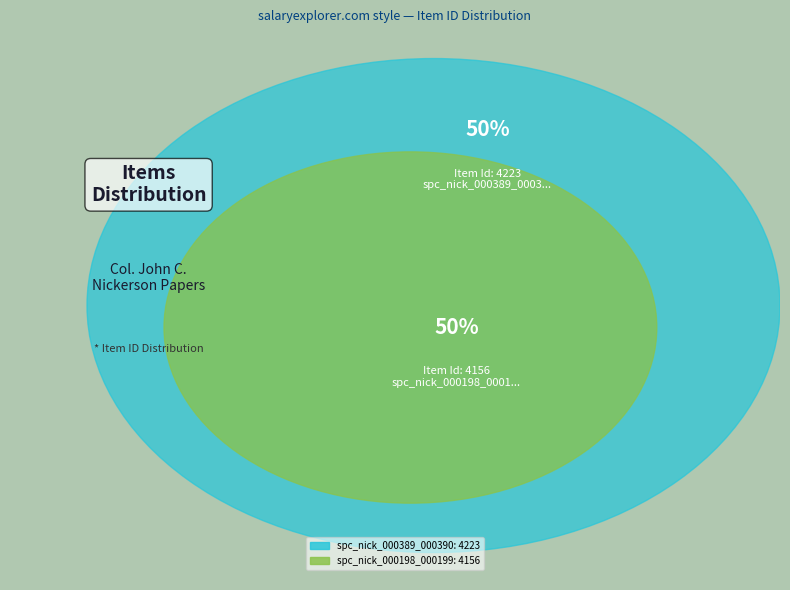

Is there any slice that represents more than half of the pie?

Yes